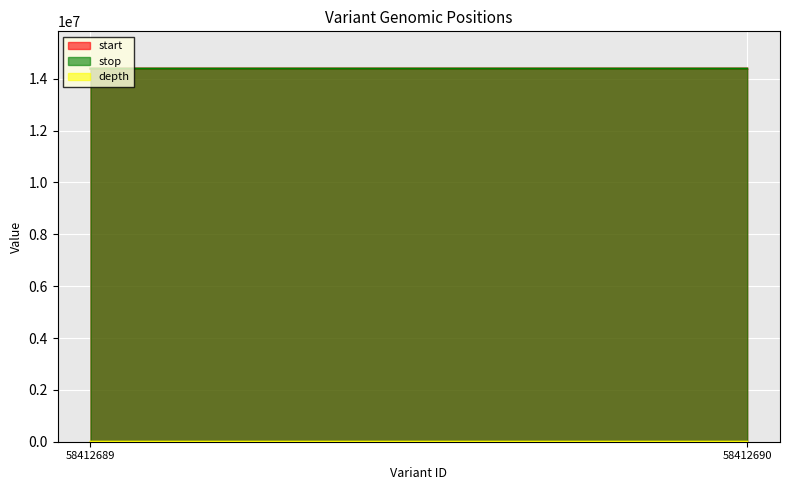

Count the number of data series in this chart.

3